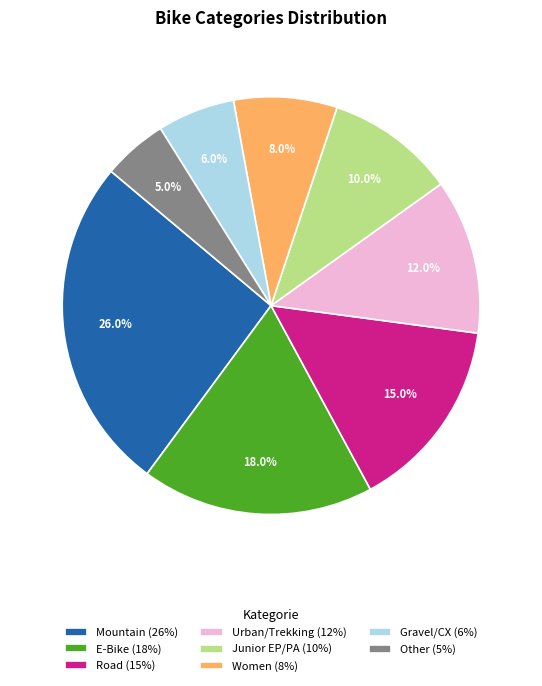

Do Mountain and Urban/Trekking together represent more than half of the pie?

No